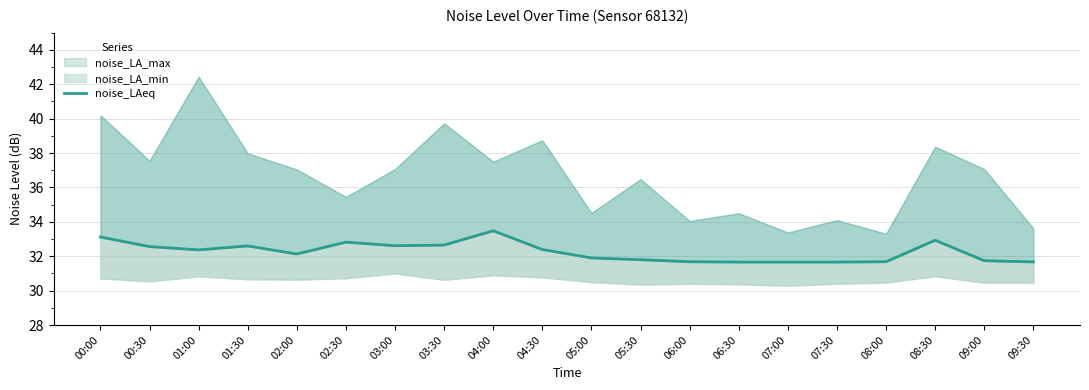

Rank the categories by value from lowest to highest.

06:30, 07:00, 07:30, 09:30, 06:00, 08:00, 09:00, 05:30, 05:00, 02:00, 01:00, 04:30, 00:30, 01:30, 03:00, 03:30, 02:30, 08:30, 00:00, 04:00